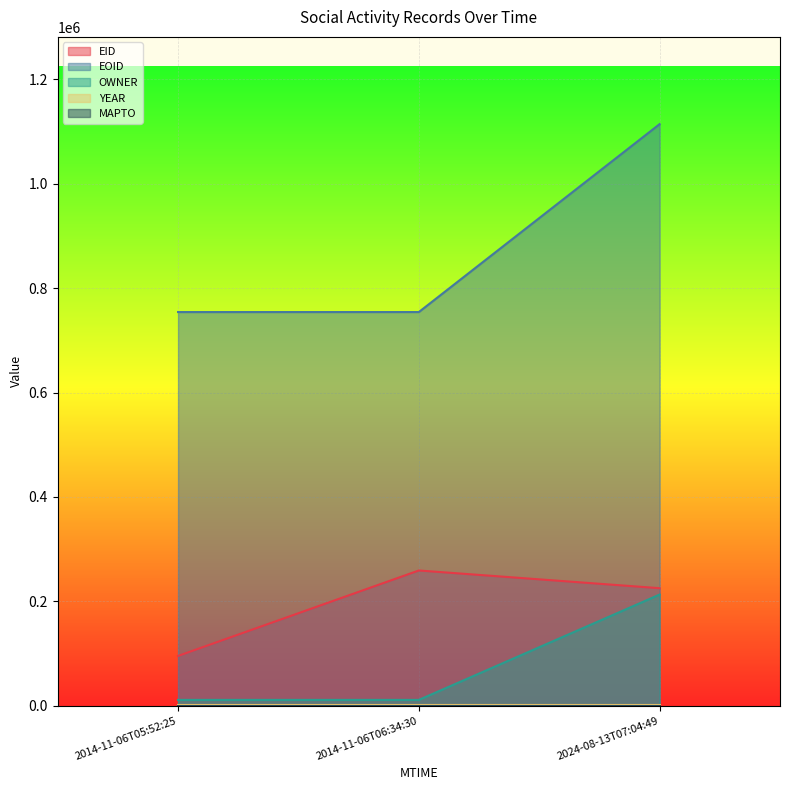

Does the chart display data point markers on the line(s)?

No